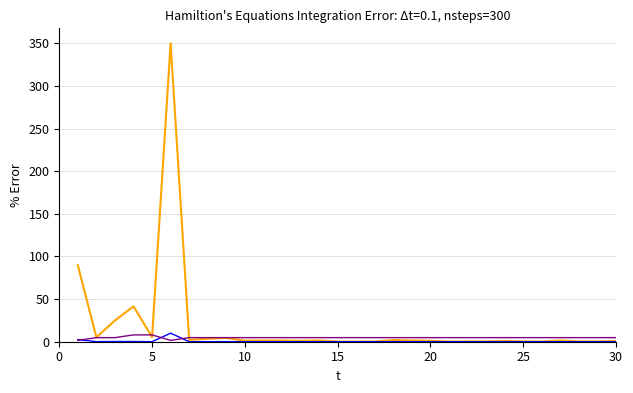

What is the maximum value shown in the chart?

350.0